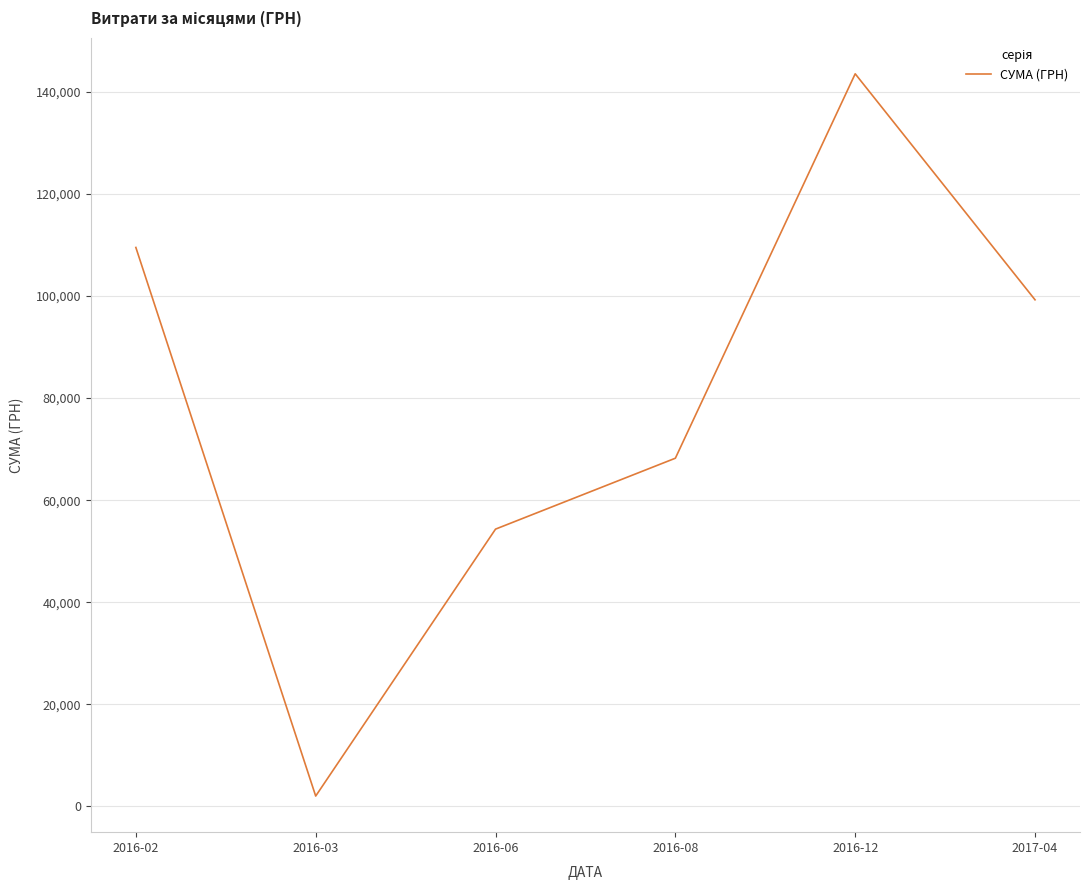

What is the maximum value shown in the chart?

143568.0